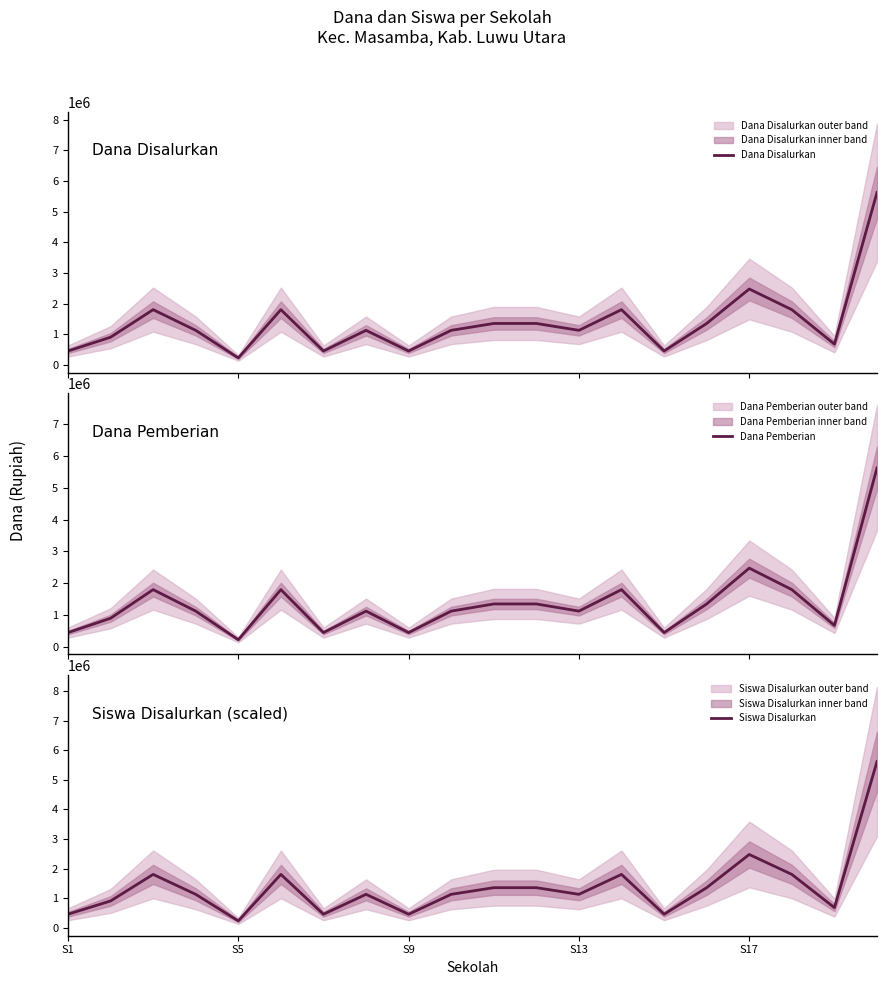

Count the number of categories in the chart.

20